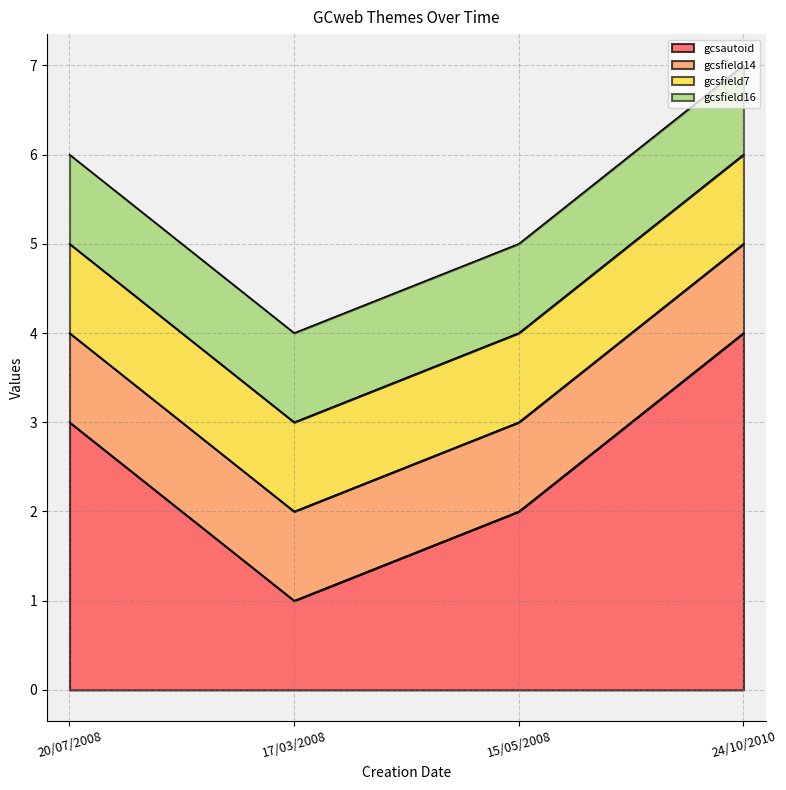

At how many categories does at least one series exceed 2?

2